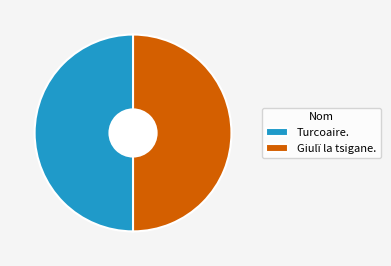

Is it true that Giulï la tsigane. is 37% of the pie?

False